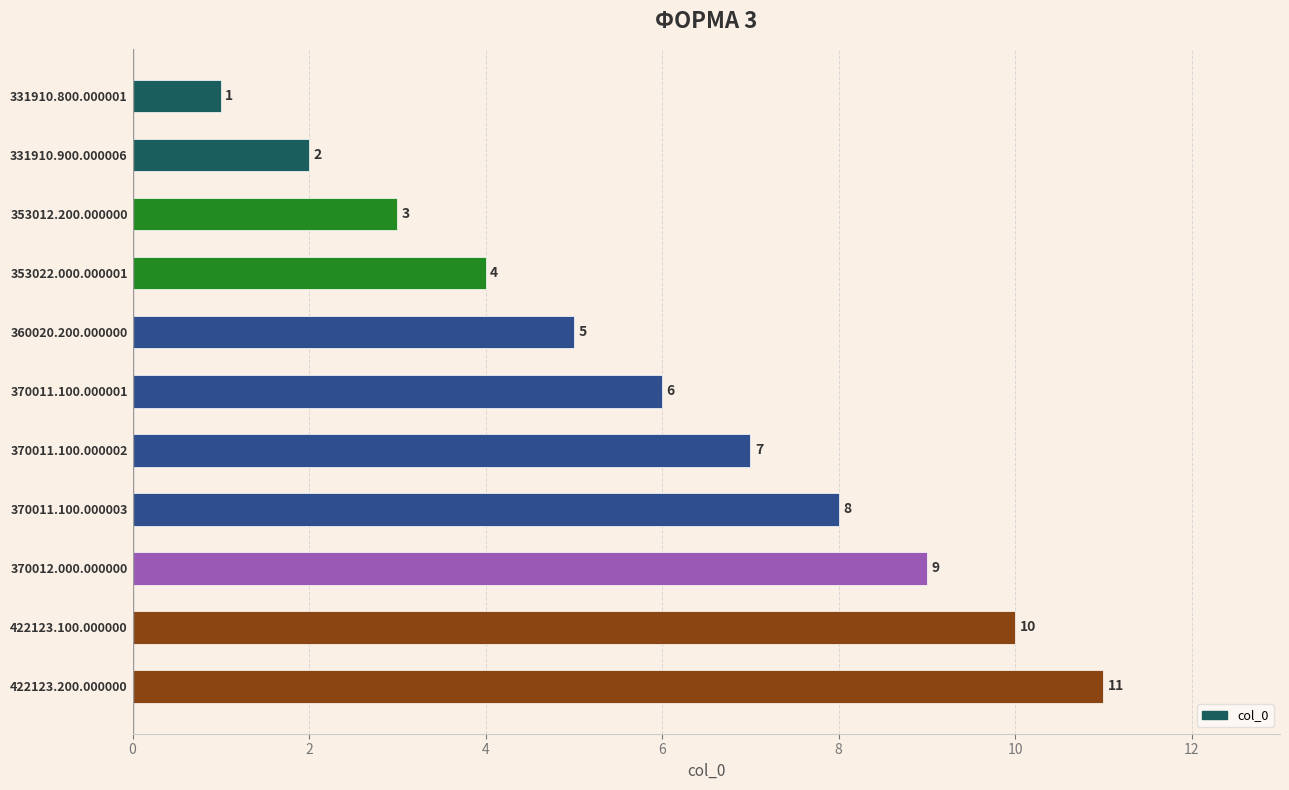

What value does the data have at 370011.100.000001?

6